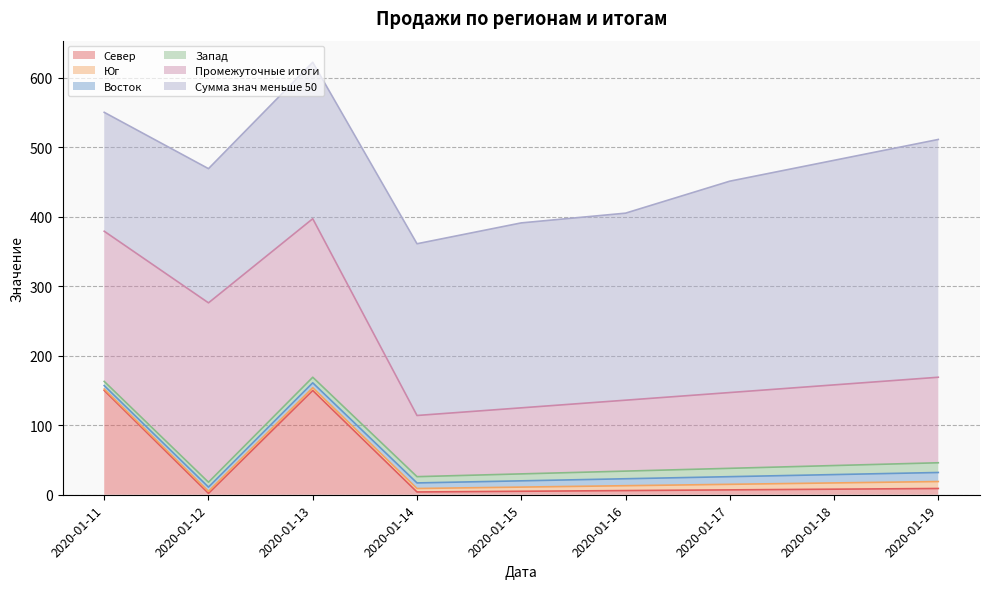

True or false: Запад and Восток intersect in this chart.

False